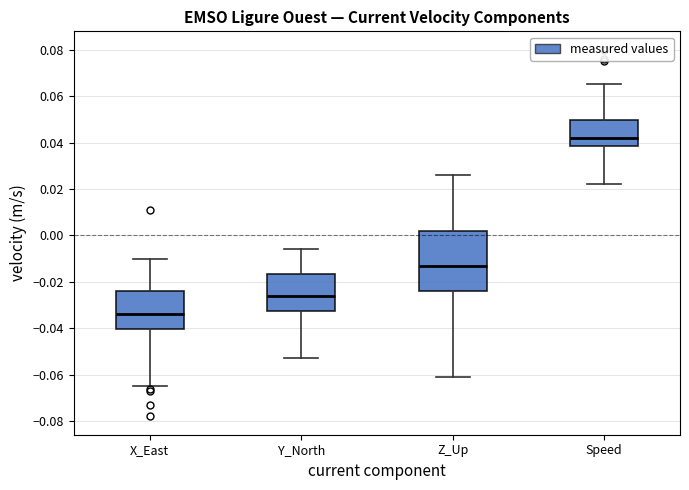

Reading left to right, read every box against the y-axis: the position of its median line, the range the box covers, and the ends of its whiskers. The values are not printed on the chart, so give them approximately, as read against the axis.

X_East: median -0.034, box -0.040 to -0.024, whiskers -0.064 to -0.010
Y_North: median -0.026, box -0.032 to -0.016, whiskers -0.052 to -0.006
Z_Up: median -0.012, box -0.024 to 0.002, whiskers -0.060 to 0.026
Speed: median 0.042, box 0.038 to 0.050, whiskers 0.022 to 0.066